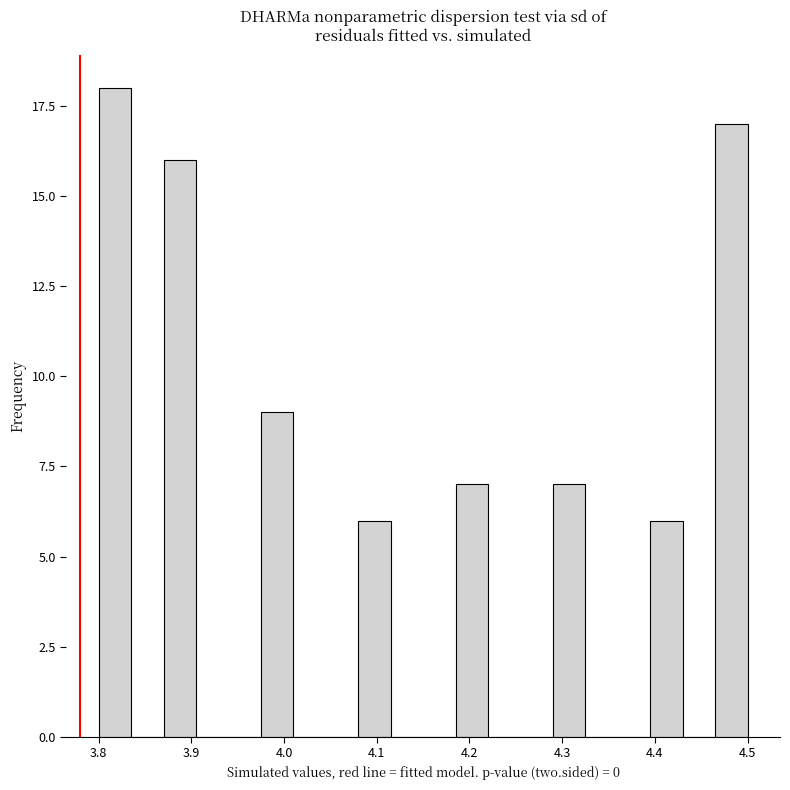

Read against the x-axis, roughly where is the centre of the tallest bar?

3.82